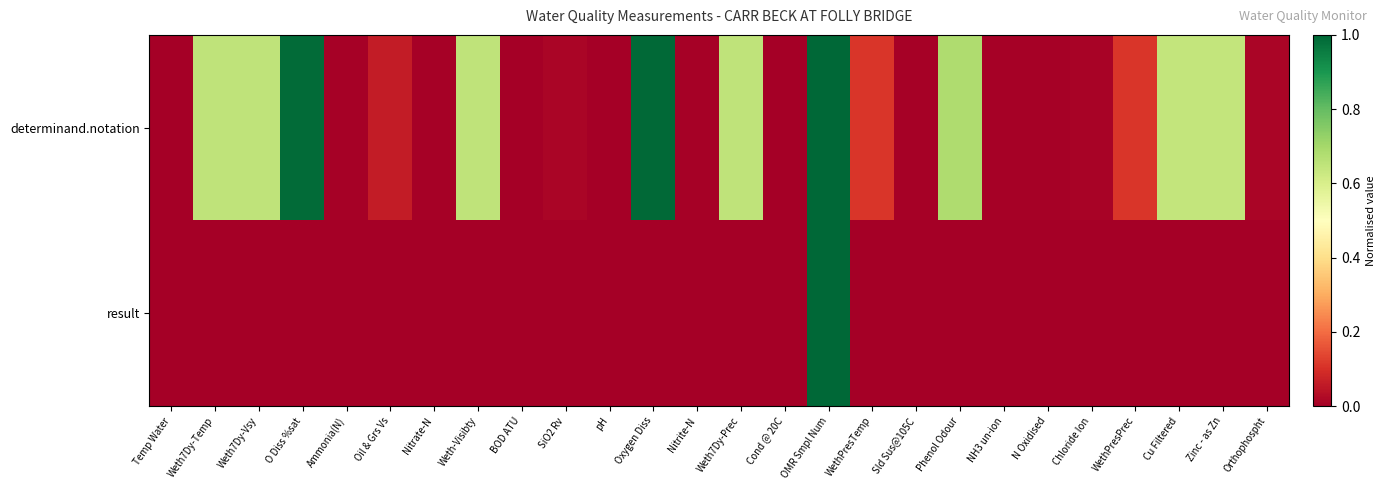

What is the maximum value shown in the chart?

1.0